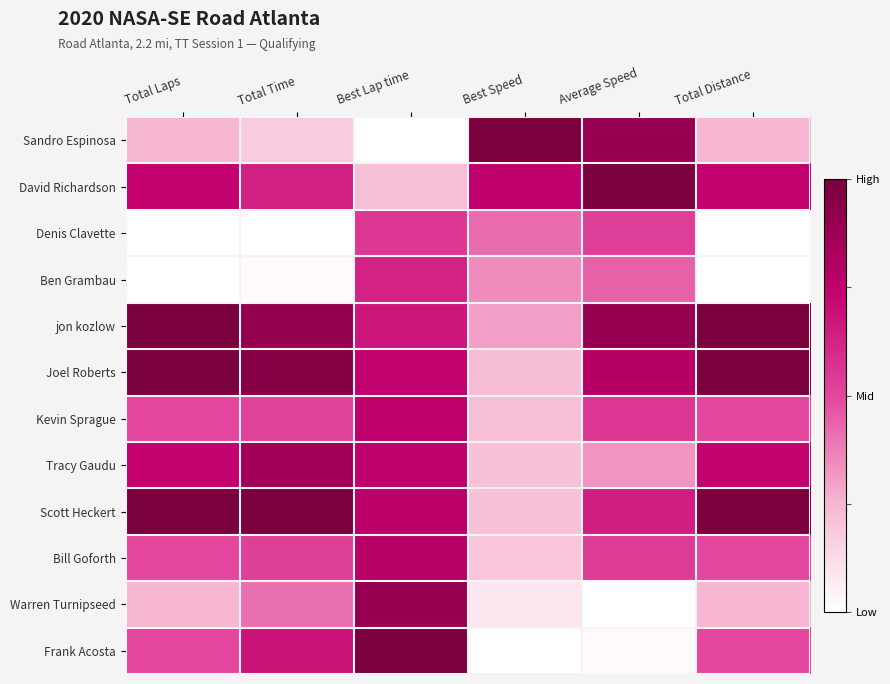

What is the total value across all series at Total Distance?

6.5